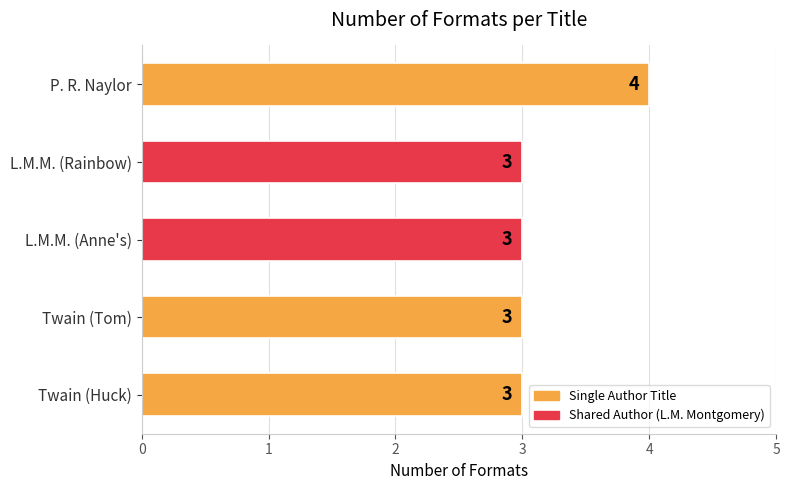

What is the greatest value displayed?

4